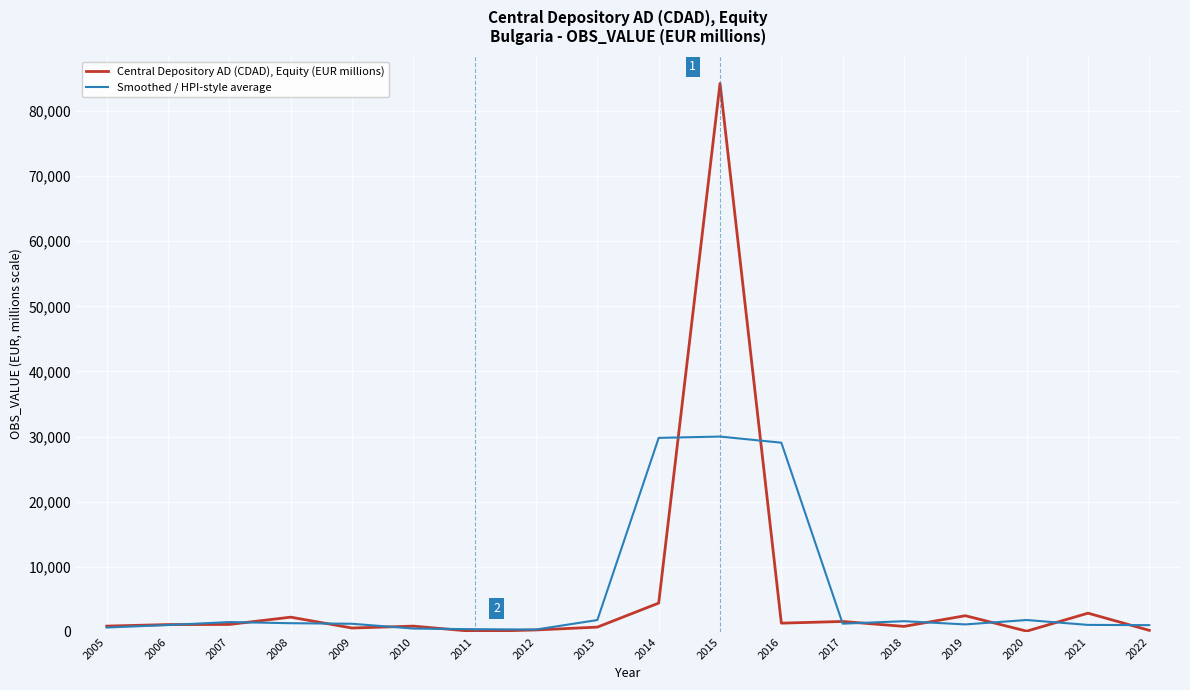

What is the sum of all Smoothed / HPI-style average values?

105831.7